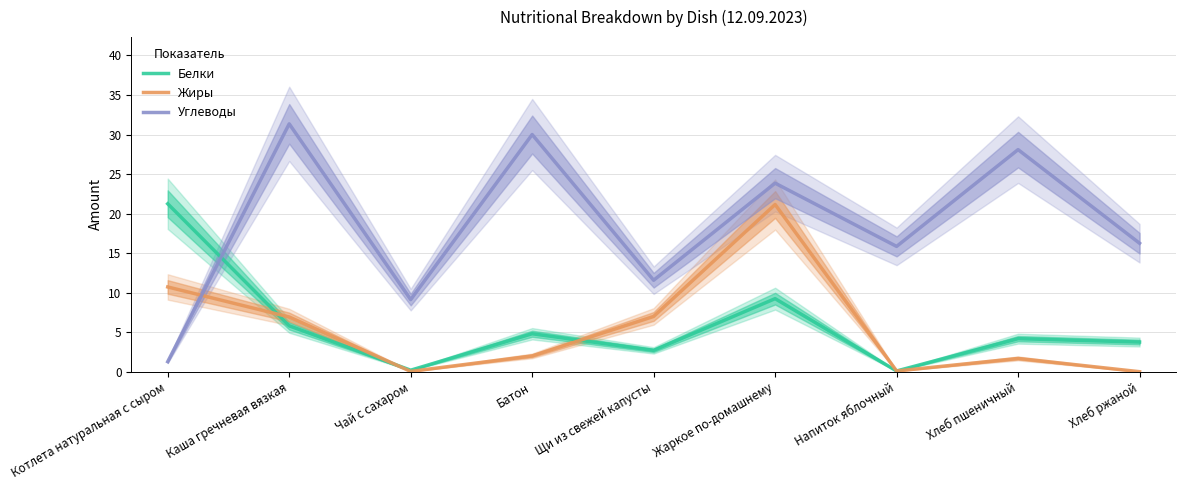

What is the average value of the Углеводы series?

18.6